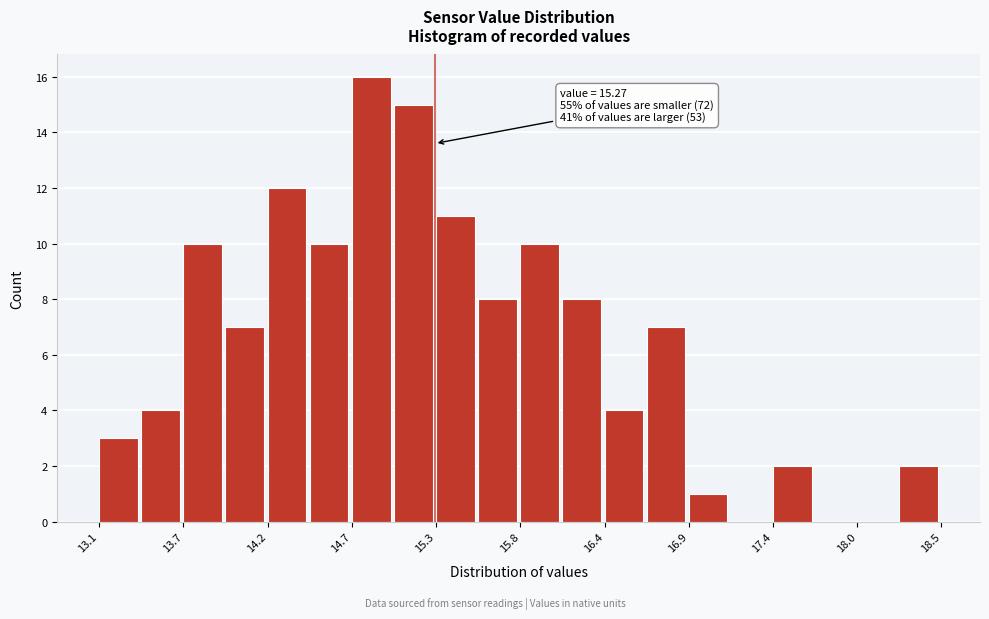

Around what value on the x-axis is the tallest bar? Give the approximate position of its centre, as read against the axis.

14.9